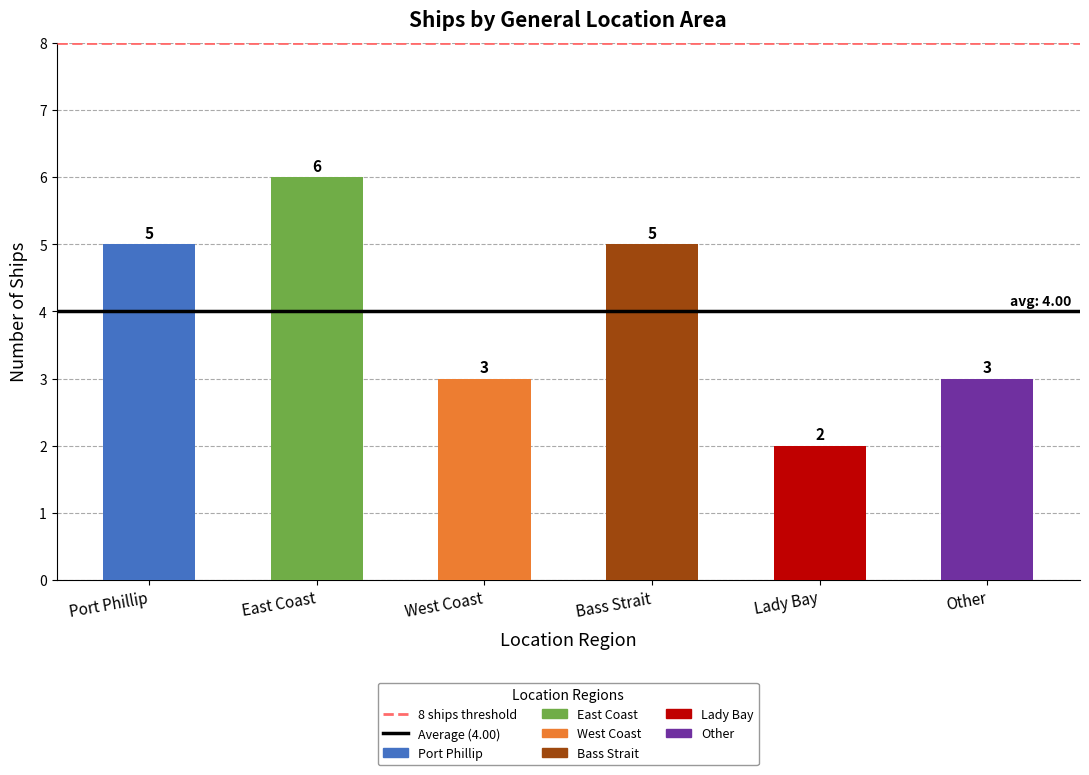

What is the label of the 2nd bar from the right?

Lady Bay